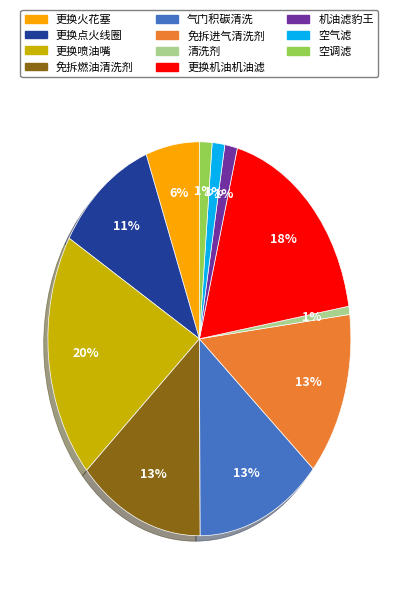

To the nearest percent, what portion does 更换机油机油滤 represent?

18%